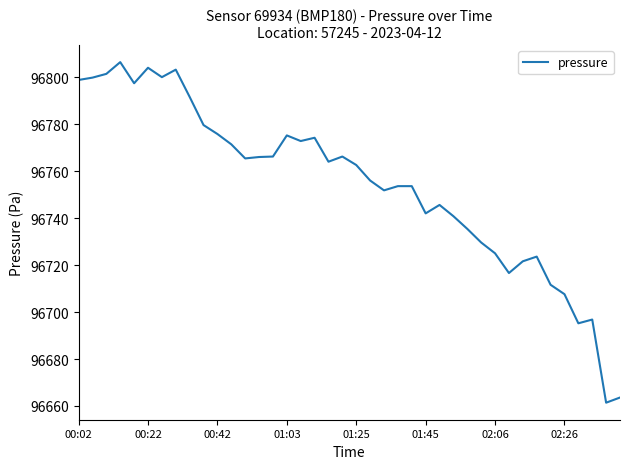

What is the smallest value displayed?

96661.4